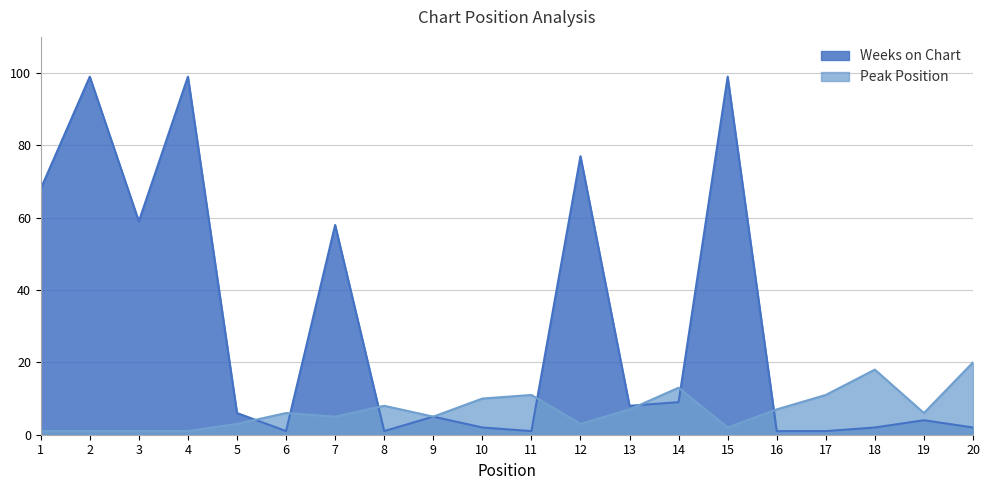

Reading left to right, transcribe all the data shown in this chart.

Peak Position: 1=1	2=1	3=1	4=1	5=3	6=6	7=5	8=8	9=5	10=10	11=11	12=3	13=7	14=13	15=2	16=7	17=11	18=18	19=6	20=20
Weeks on Chart: 1=68	2=99	3=59	4=99	5=6	6=1	7=58	8=1	9=5	10=2	11=1	12=77	13=8	14=9	15=99	16=1	17=1	18=2	19=4	20=2